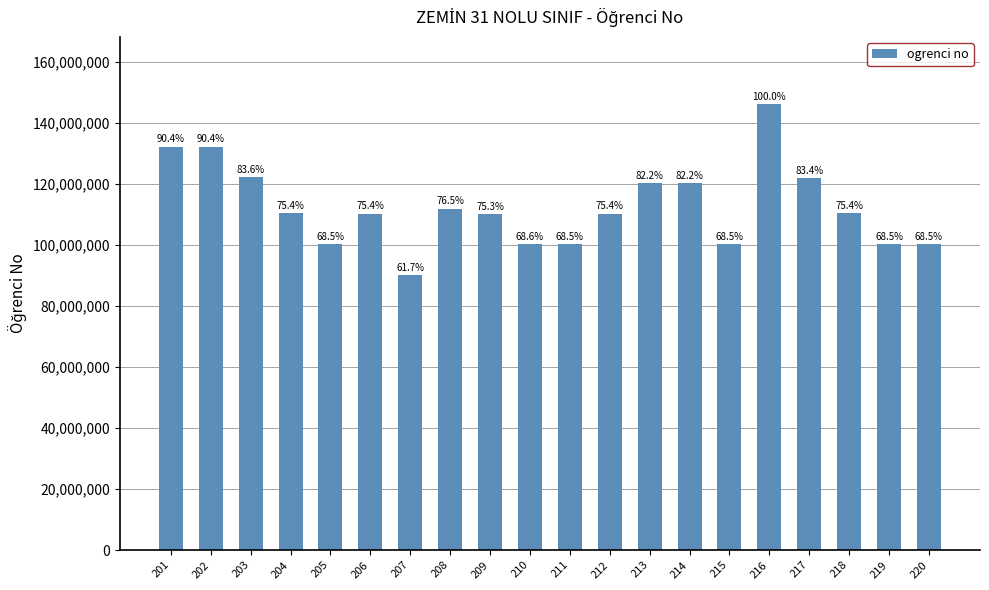

At which label does the data first exceed 110304058?

201